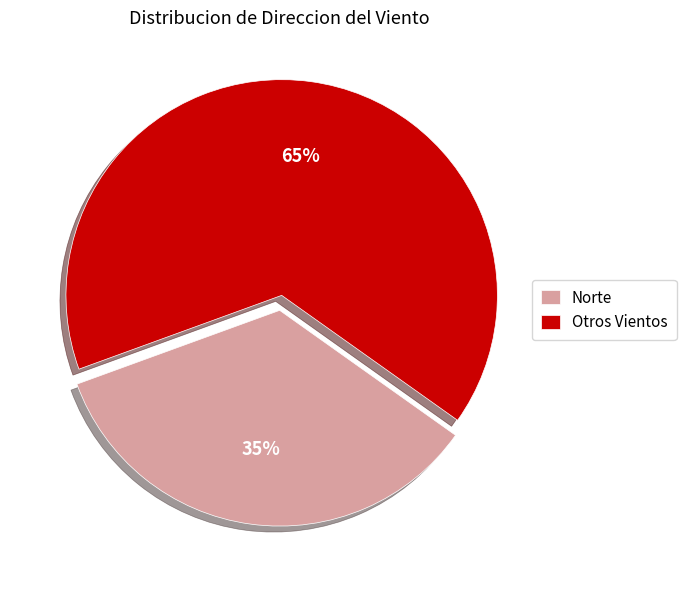

Is there a majority slice in this chart?

Yes